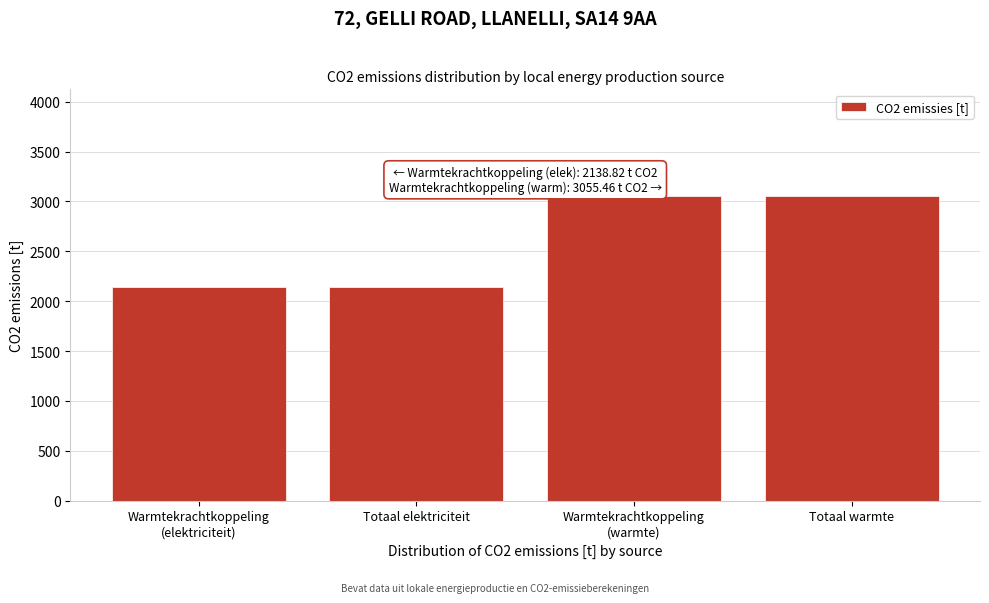

Reading left to right, extract all data points from this chart.

2138.8	2138.8	3055.5	3055.5